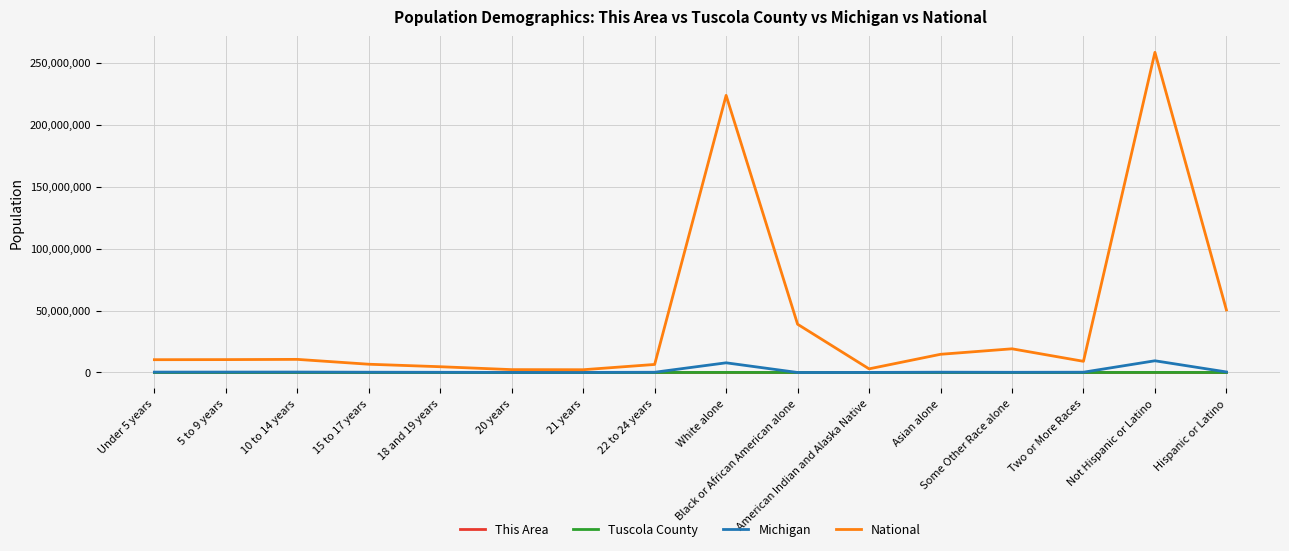

What is the greatest value displayed?

258267944